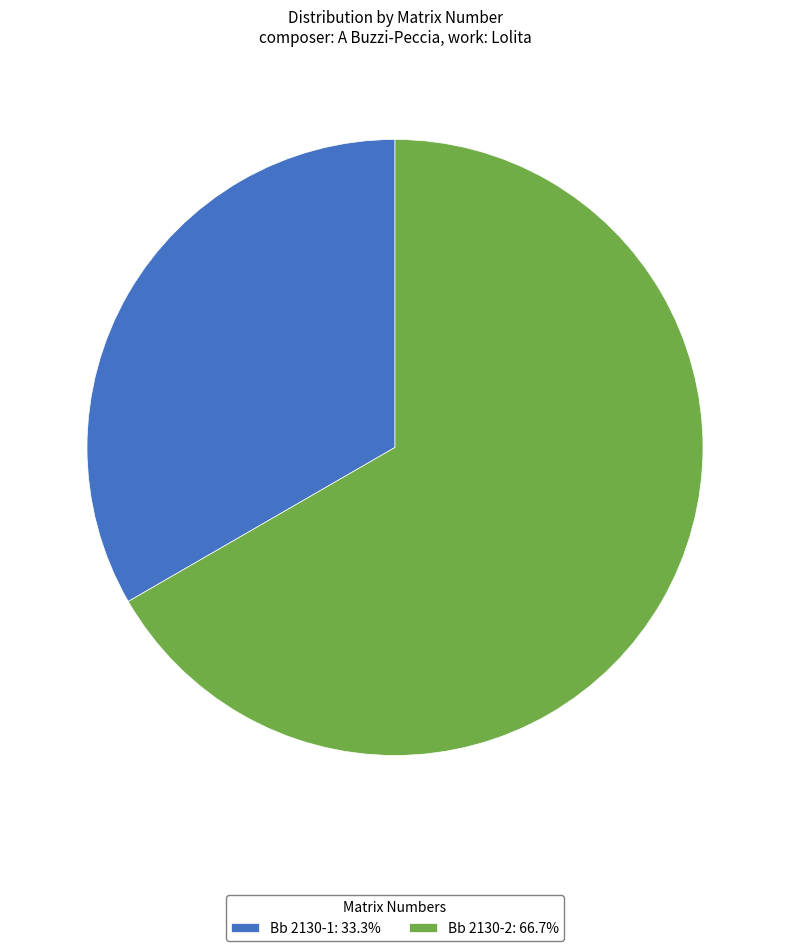

Is it true that Bb 2130-1 is 33% of the pie?

True